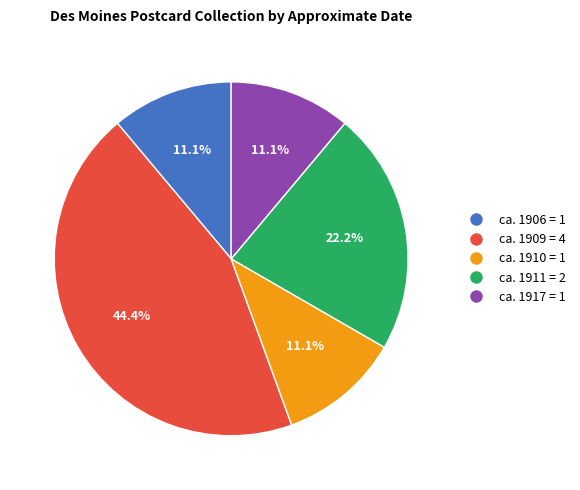

Count the number of slices in the pie.

5